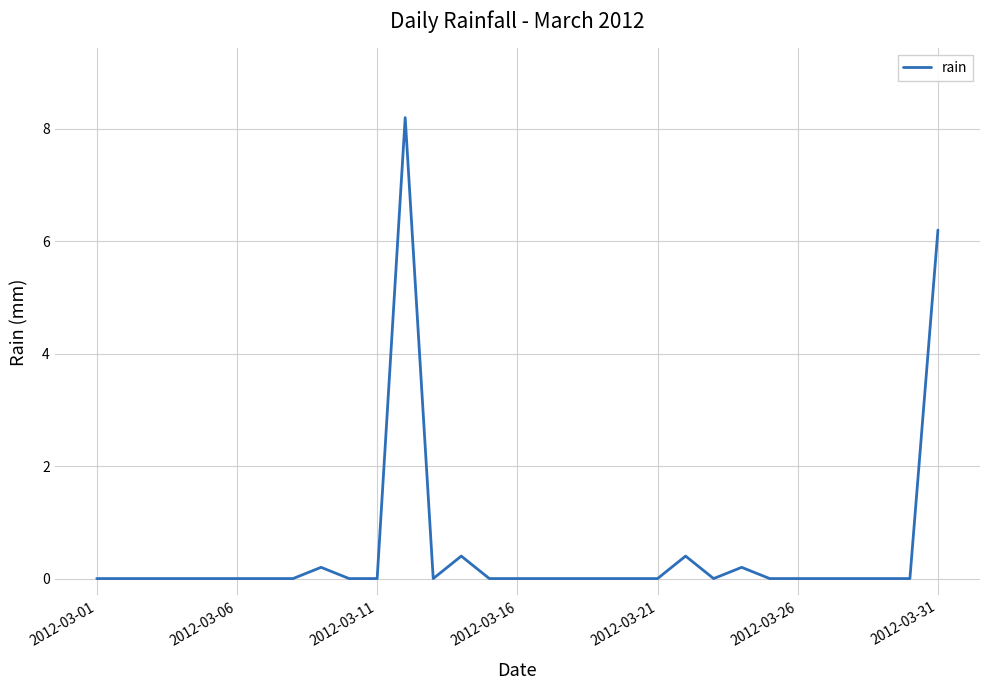

What is the difference between the maximum and minimum values?

8.2